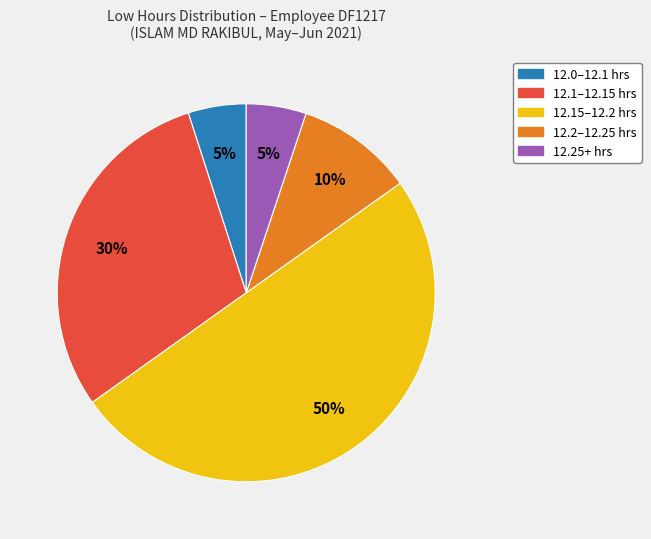

What percentage is the 12.25+ hrs slice, to the nearest percent?

5%